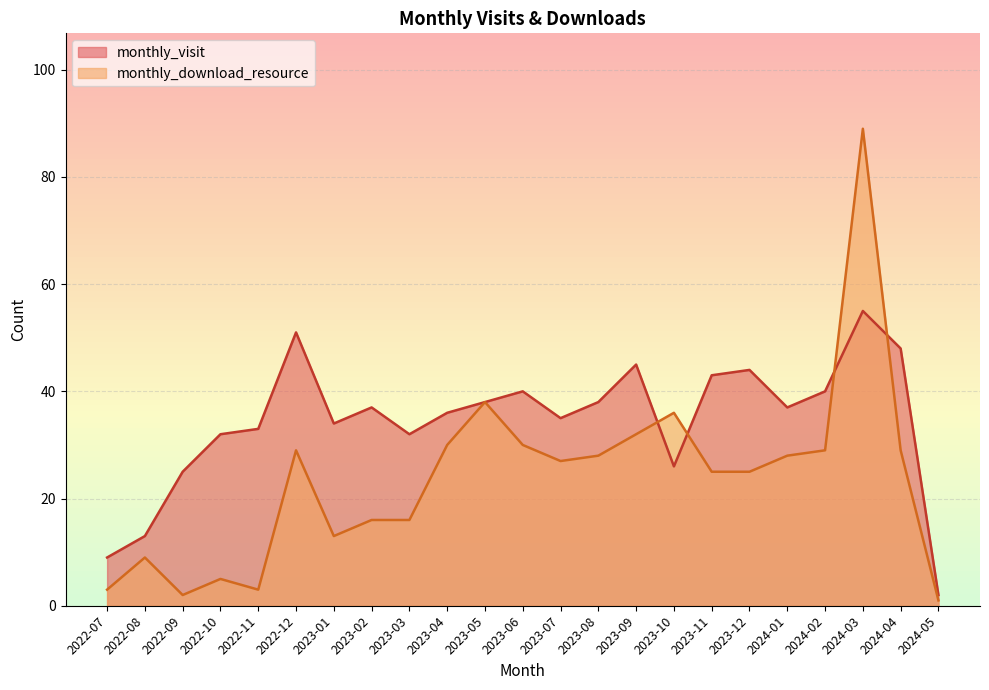

Rank the series by their average value, from lowest to highest.

monthly_download_resource, monthly_visit